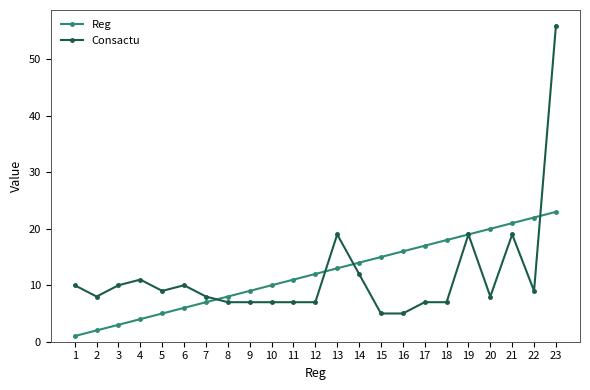

What is the lowest value of the Consactu series?

5